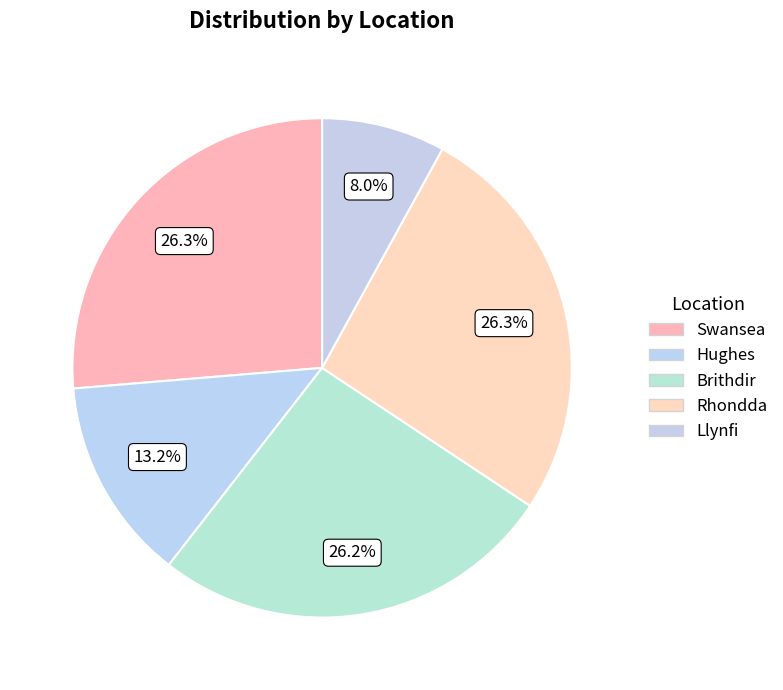

How many slices are in this pie chart?

5